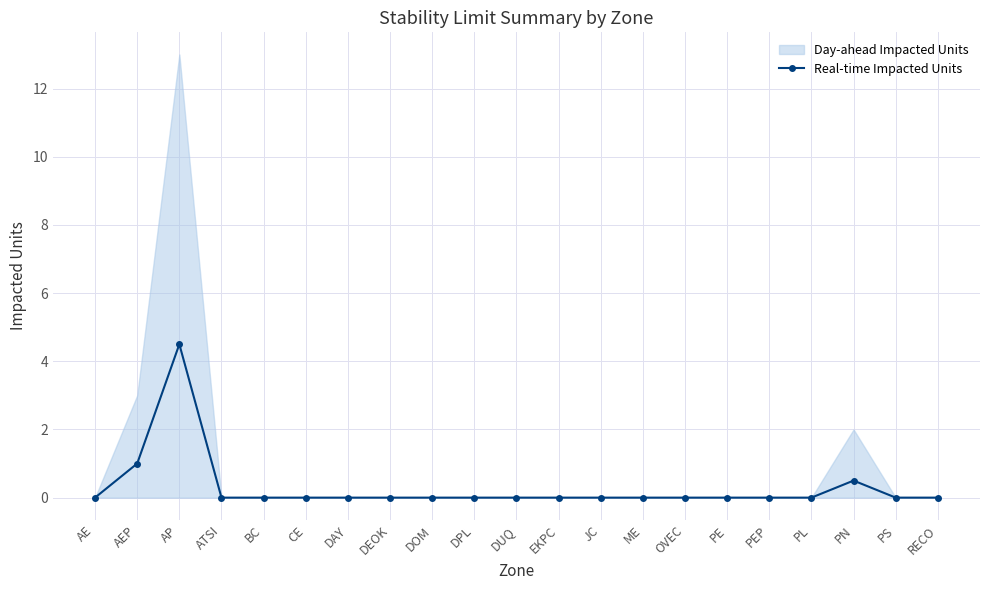

What position from the left is BC?

5